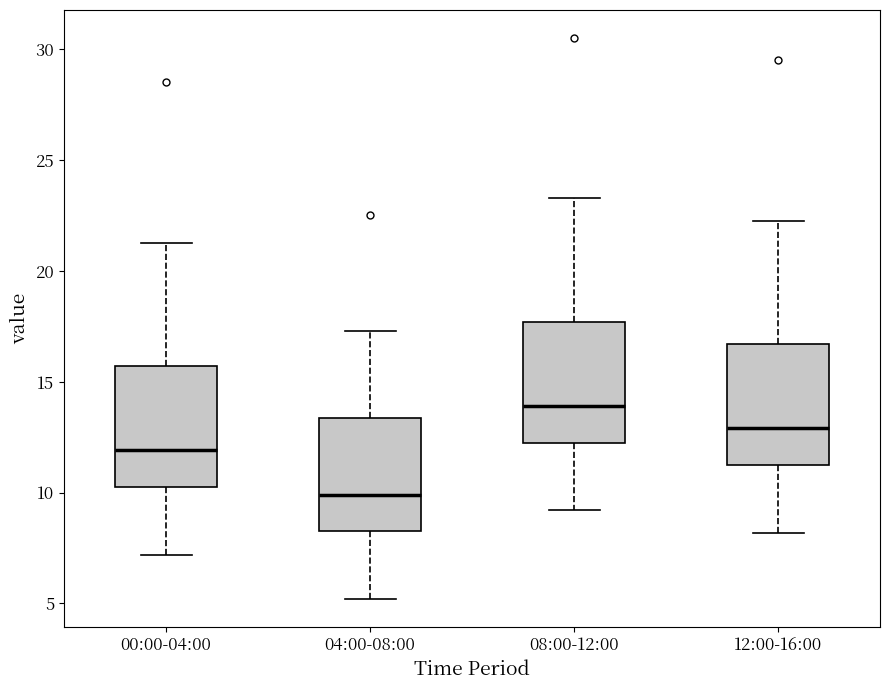

Reading left to right, transcribe this box plot: for each box, give where its median line is, the range the box spans, and where its two whiskers end, as read against the y-axis. The values are not printed on the chart, so give them approximately, as read against the axis.

00:00-04:00: median 12.0, box 10.5 to 15.5, whiskers 7.0 to 21.5
04:00-08:00: median 10.0, box 8.5 to 13.5, whiskers 5.0 to 17.5
08:00-12:00: median 14.0, box 12.5 to 17.5, whiskers 9.0 to 23.5
12:00-16:00: median 13.0, box 11.5 to 16.5, whiskers 8.0 to 22.5